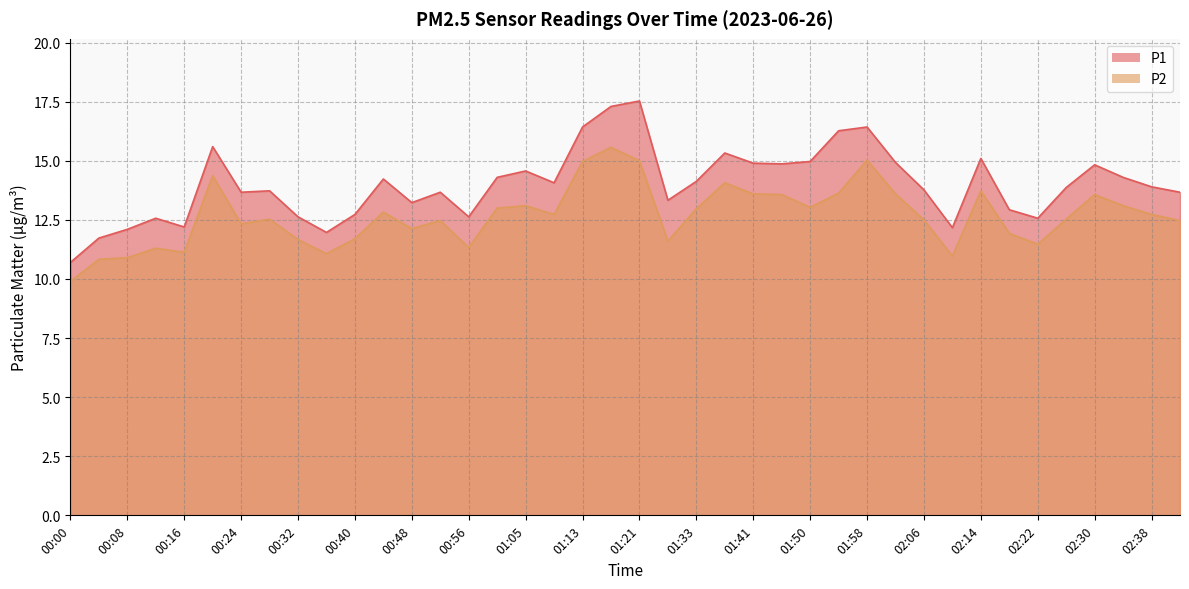

At 00:20, list the series in order from smallest to largest.

P2, P1